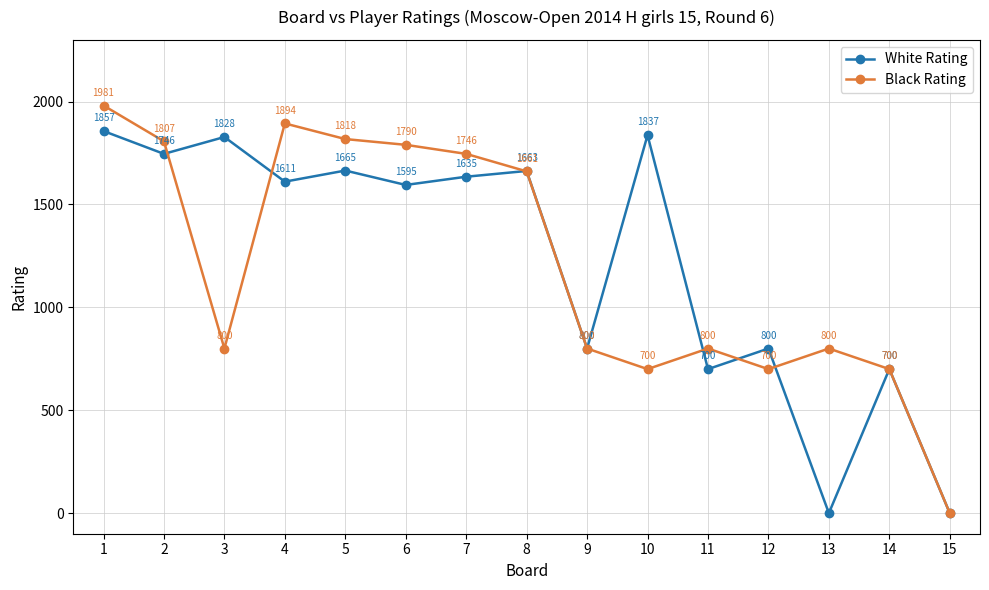

What is the maximum value shown in the chart?

1981